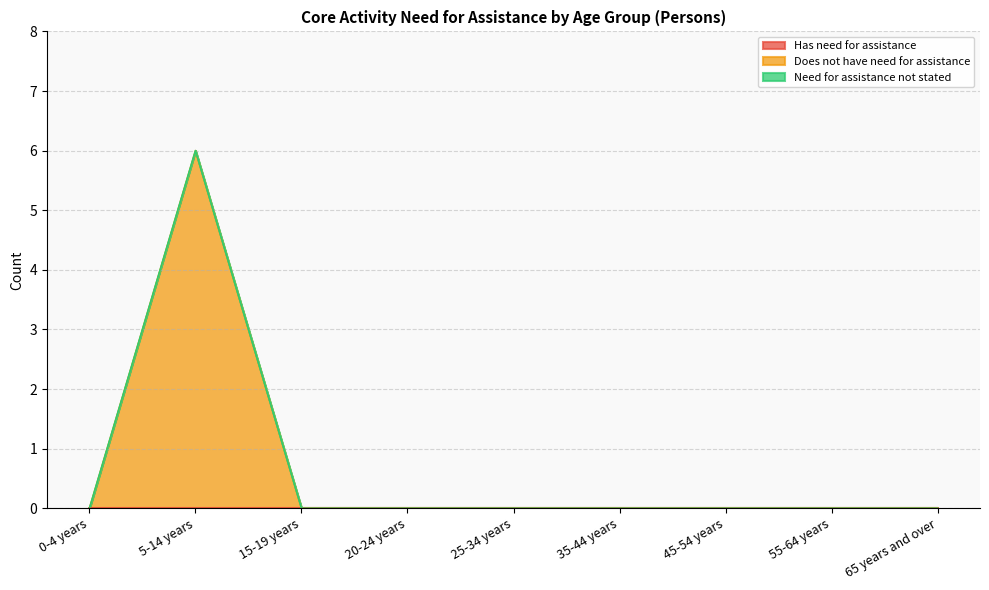

At which category does the chart reach its peak across all series?

5-14 years